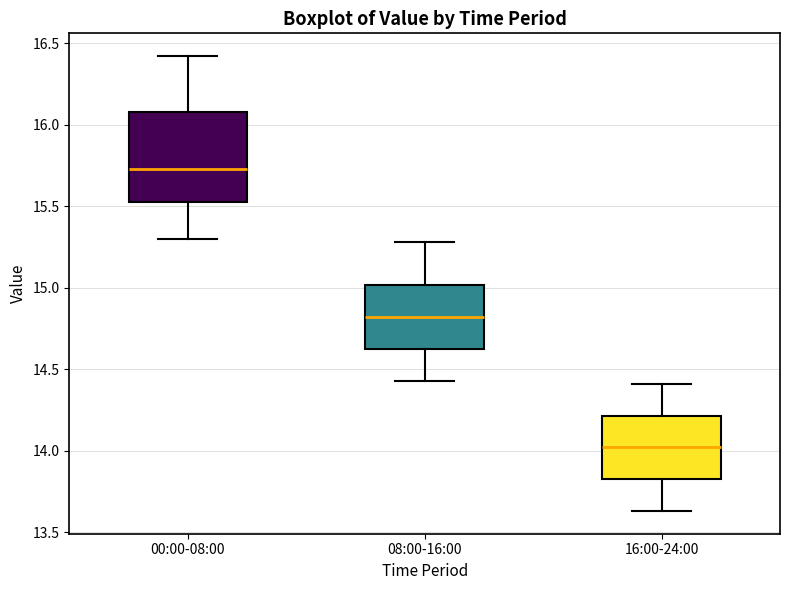

Where does the median line of the box for 00:00-08:00 sit on the y-axis? The values are not printed on the chart, so give them approximately, as read against the axis.

15.75